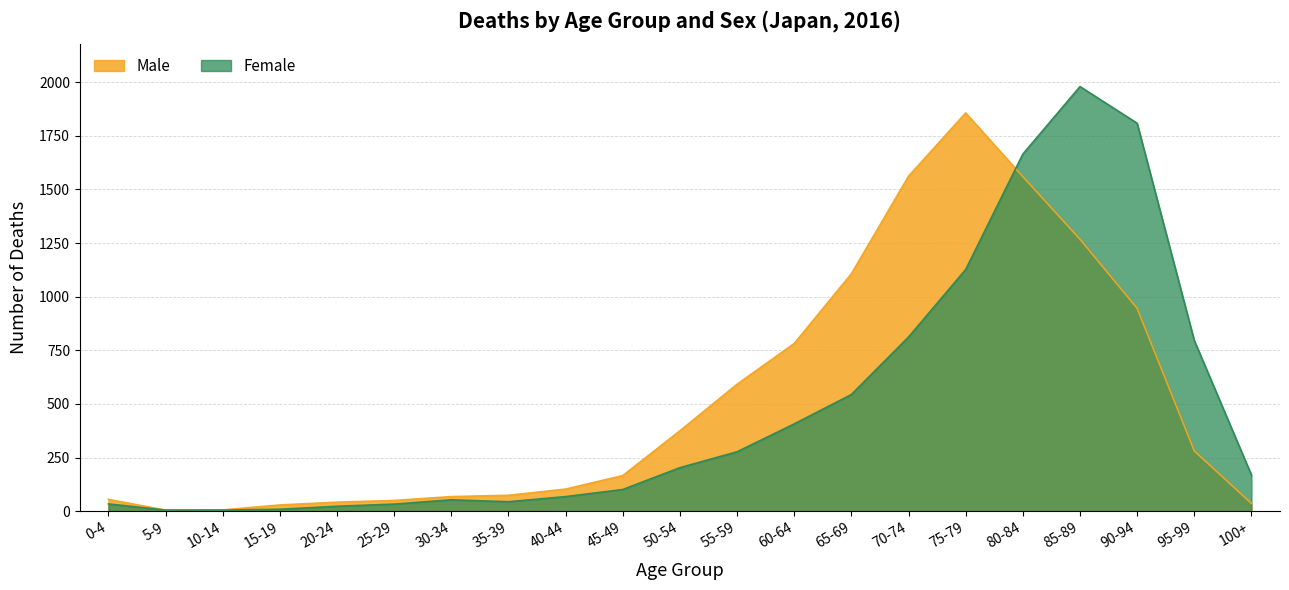

Reading right to left, extract all data points from this chart.

Male: 100+=36	95-99=281	90-94=946	85-89=1268	80-84=1560	75-79=1857	70-74=1562	65-69=1107	60-64=782	55-59=592	50-54=375	45-49=166	40-44=103	35-39=74	30-34=68	25-29=50	20-24=42	15-19=29	10-14=6	5-9=5	0-4=55
Female: 100+=169	95-99=796	90-94=1809	85-89=1980	80-84=1665	75-79=1127	70-74=812	65-69=544	60-64=407	55-59=277	50-54=203	45-49=101	40-44=68	35-39=44	30-34=53	25-29=33	20-24=23	15-19=9	10-14=5	5-9=5	0-4=34